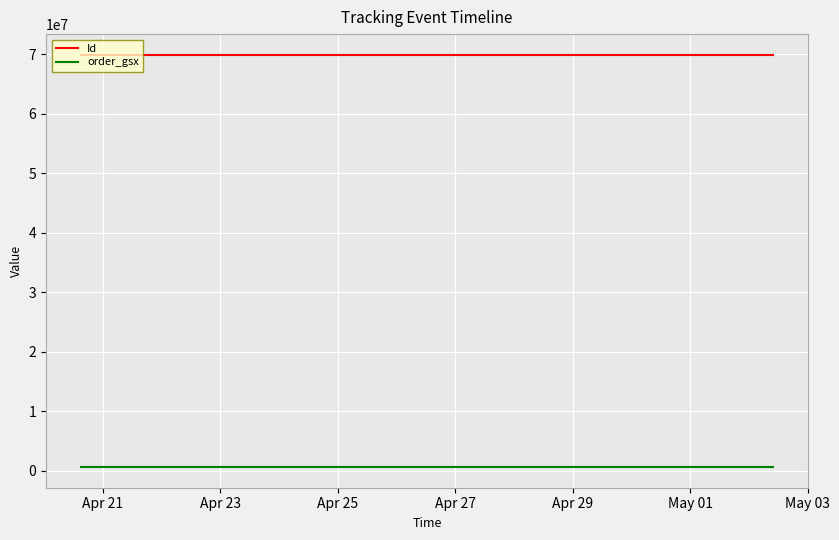

Reading left to right, list all the values displayed in this chart.

Id: 69885356	69885355	69885354	69885351	69885352	69885350	69885349	69885348	69885346	69885347	69885353	69885345	69885344	69885343
order_gsx: 589183	589183	589183	589183	589183	589183	589183	589183	589183	589183	589183	589183	589183	589183